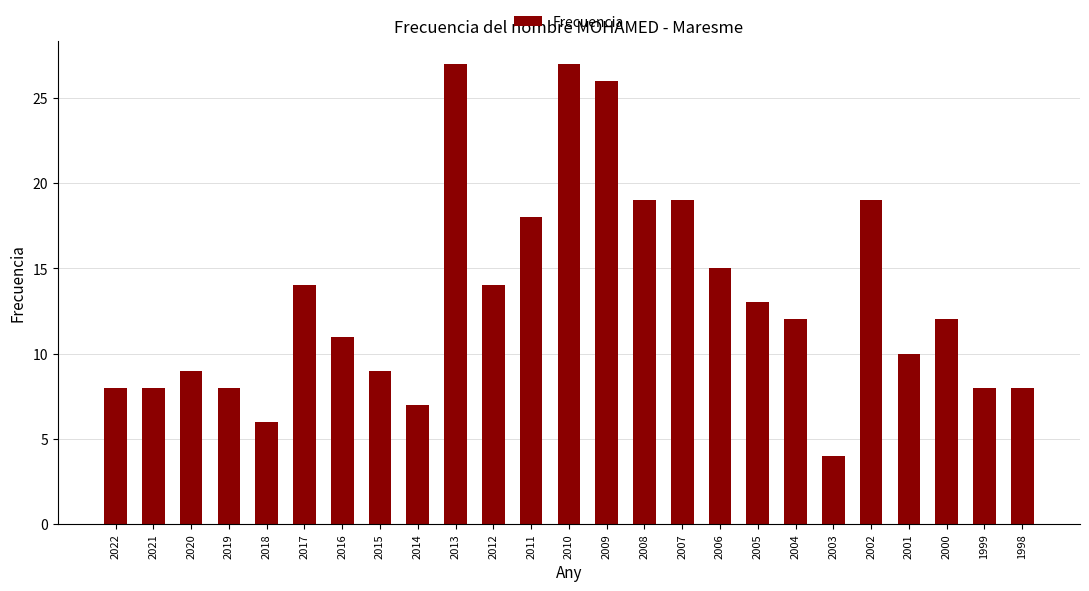

What is the value of the 12th bar from the left?

18